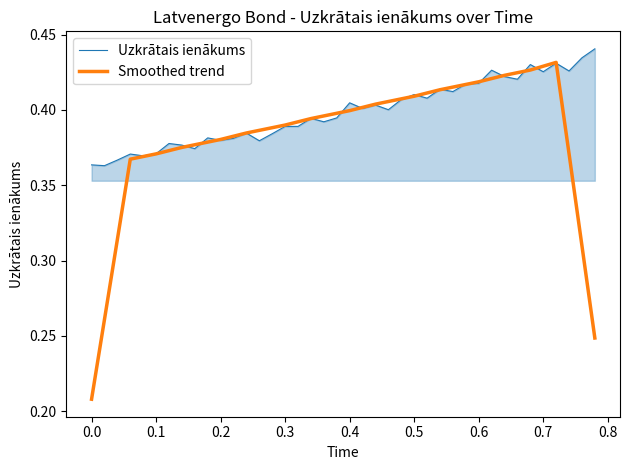

Which series has the largest total across all categories?

Uzkrātais ienākums